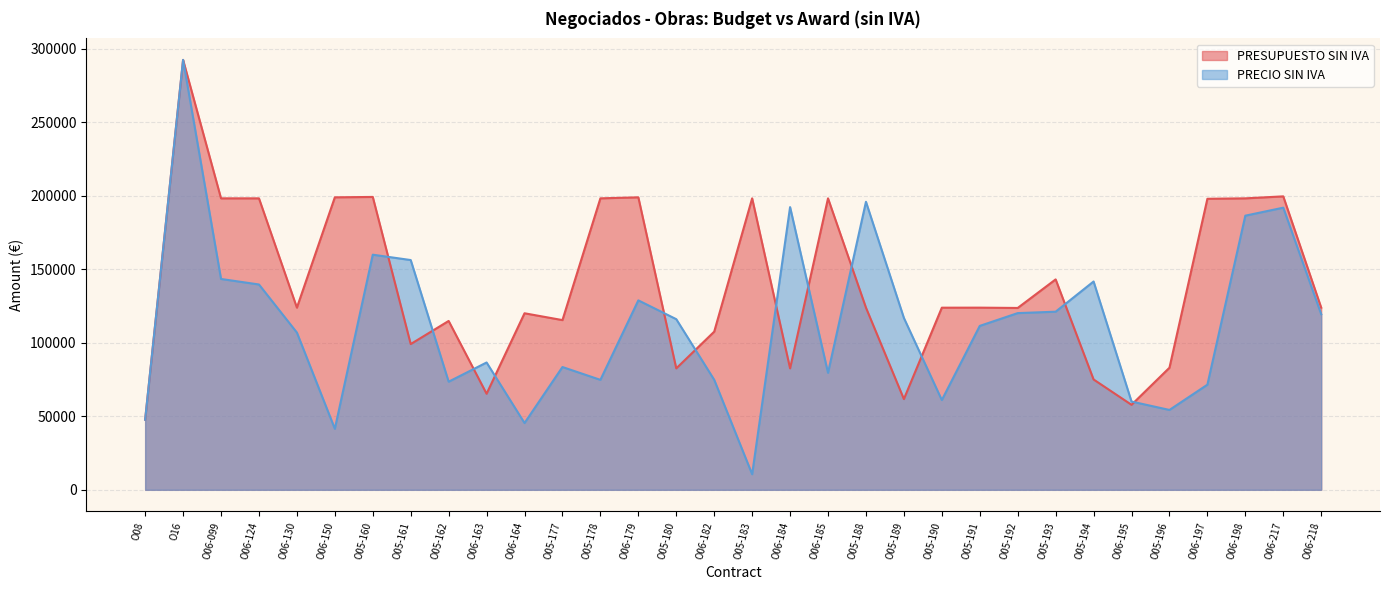

True or false: PRESUPUESTO SIN IVA has more than 0 points higher than both neighbors.

True